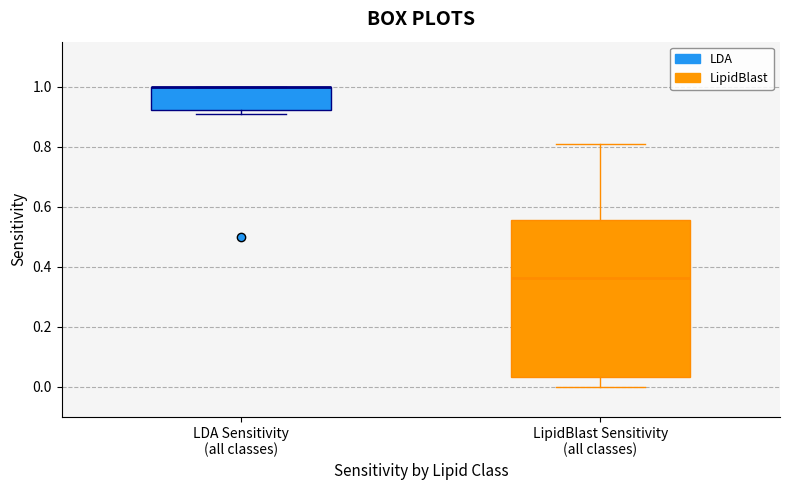

Reading left to right, transcribe this box plot: for each box, give where its median line is, the range the box spans, and where its two whiskers end, as read against the y-axis. The values are not printed on the chart, so give them approximately, as read against the axis.

LDA Sensitivity (all classes): median 1.00 (drawn on the box's upper edge), box 0.92 to 1.00, whiskers 0.90 to 1.00
LipidBlast Sensitivity (all classes): median 0.36, box 0.04 to 0.56, whiskers 0.00 to 0.80